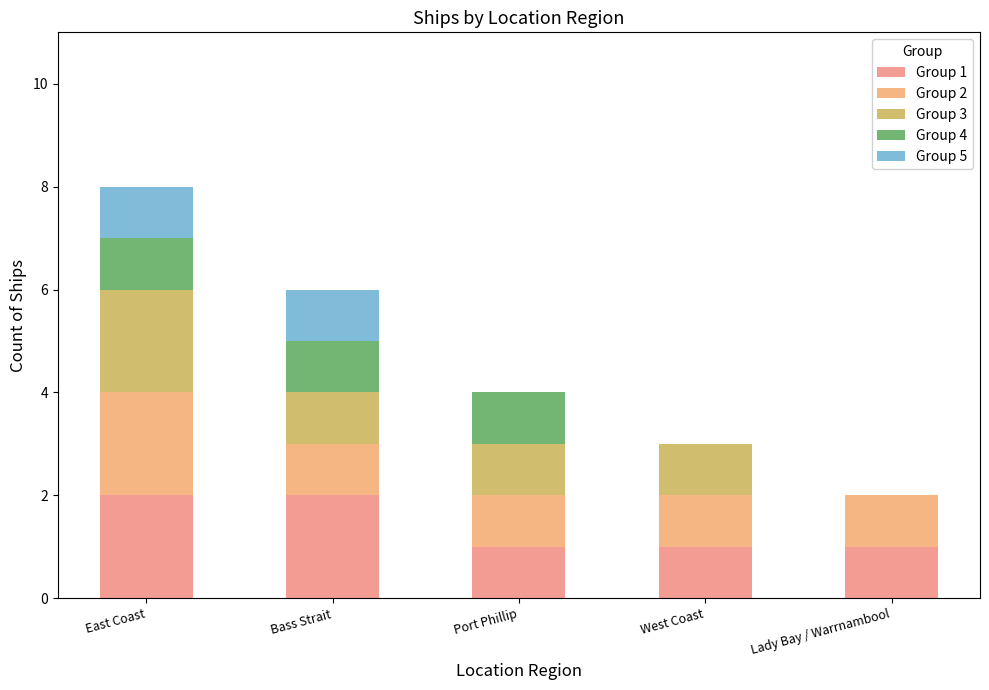

Between Lady Bay / Warrnambool and West Coast, which is larger?

Lady Bay / Warrnambool